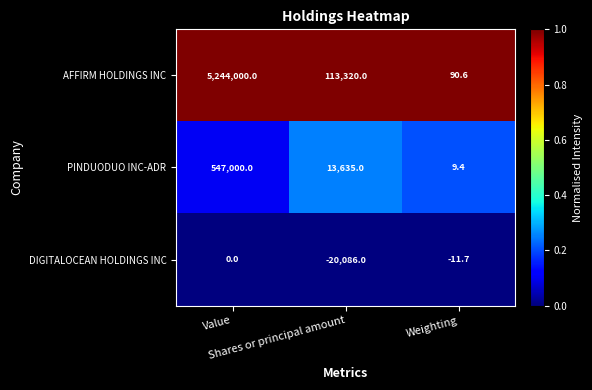

Which series has the widest spread of values?

AFFIRM HOLDINGS INC